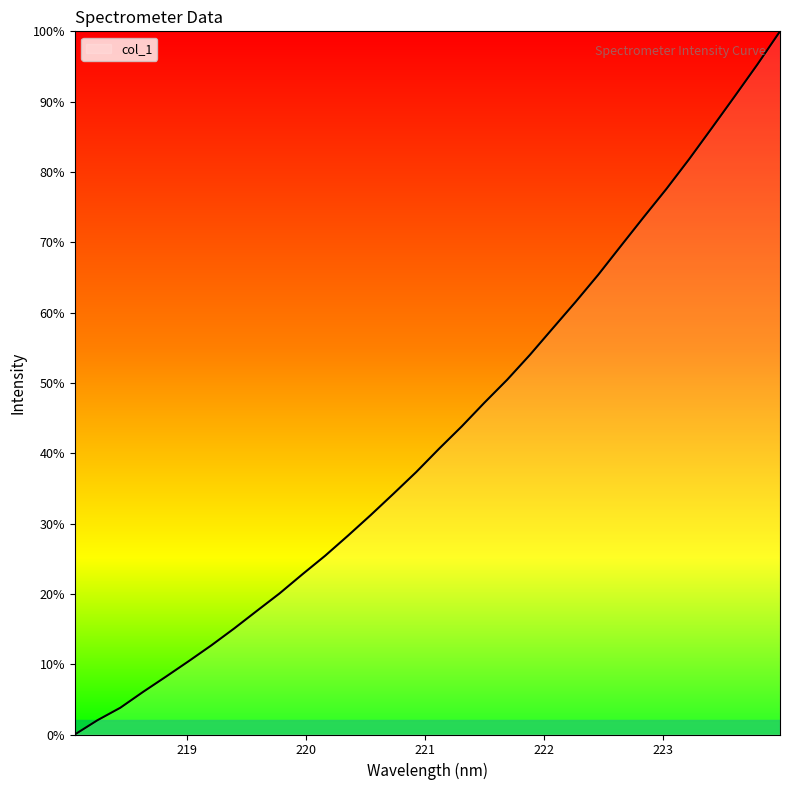

What is the greatest value displayed?

100.0